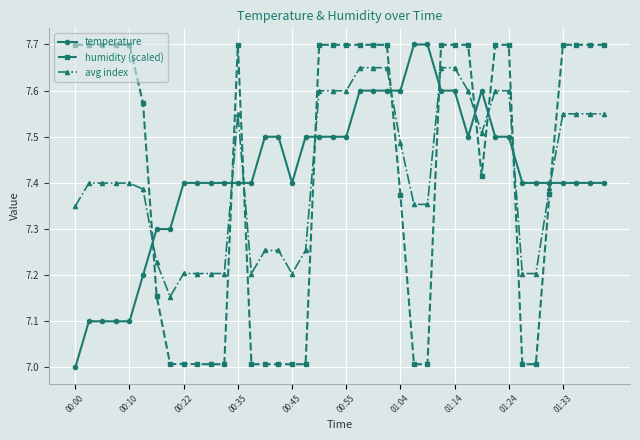

What is the value of the humidity (scaled) point at the 8th from the left?

7.0